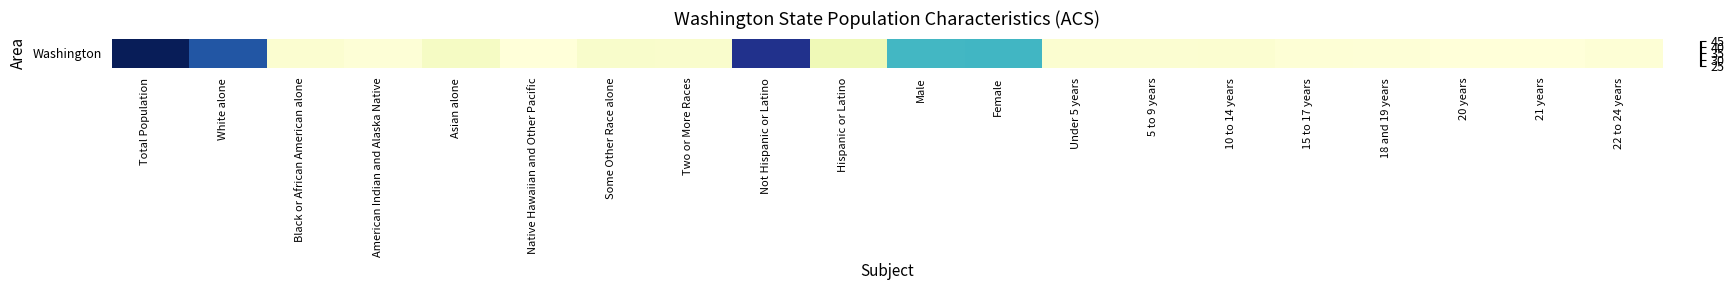

The chart shows a value of 14.5 at Two or More Races. True or false?

False